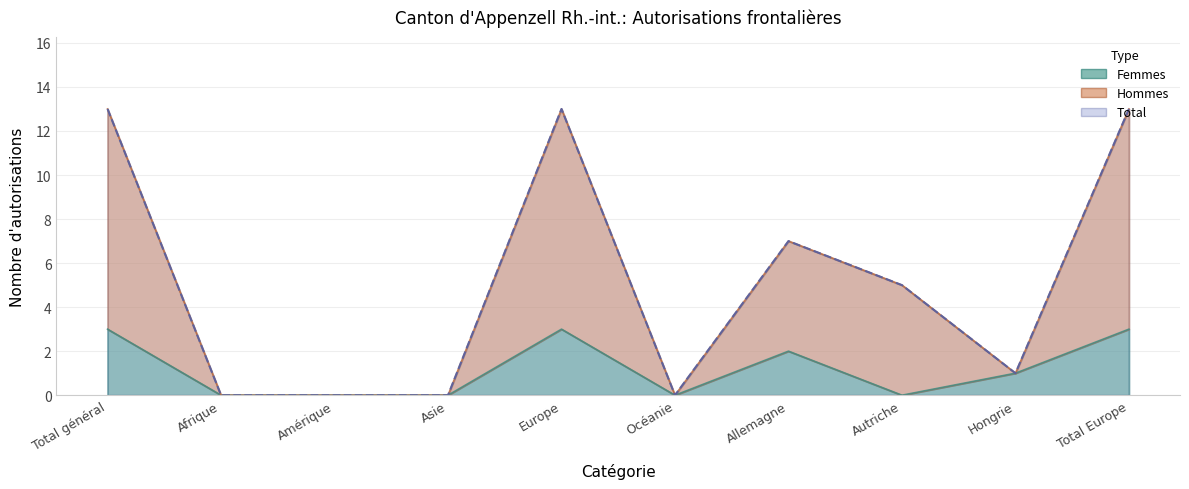

What are all the series names shown in the legend?

Total, Femmes, Hommes